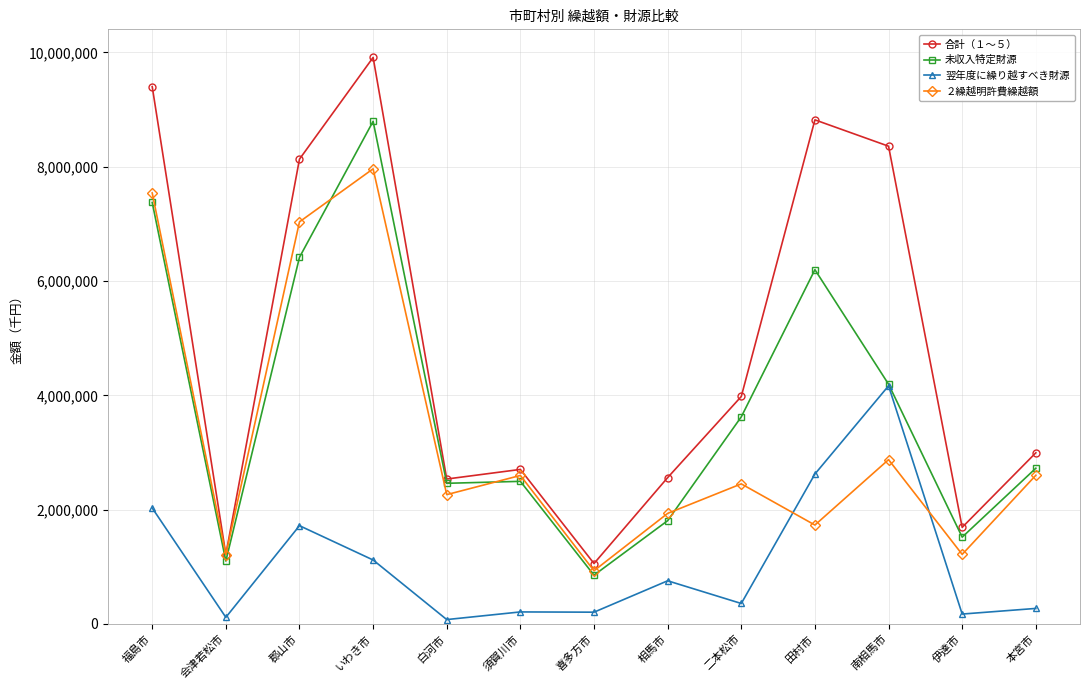

Does the chart display data point markers on the line(s)?

Yes